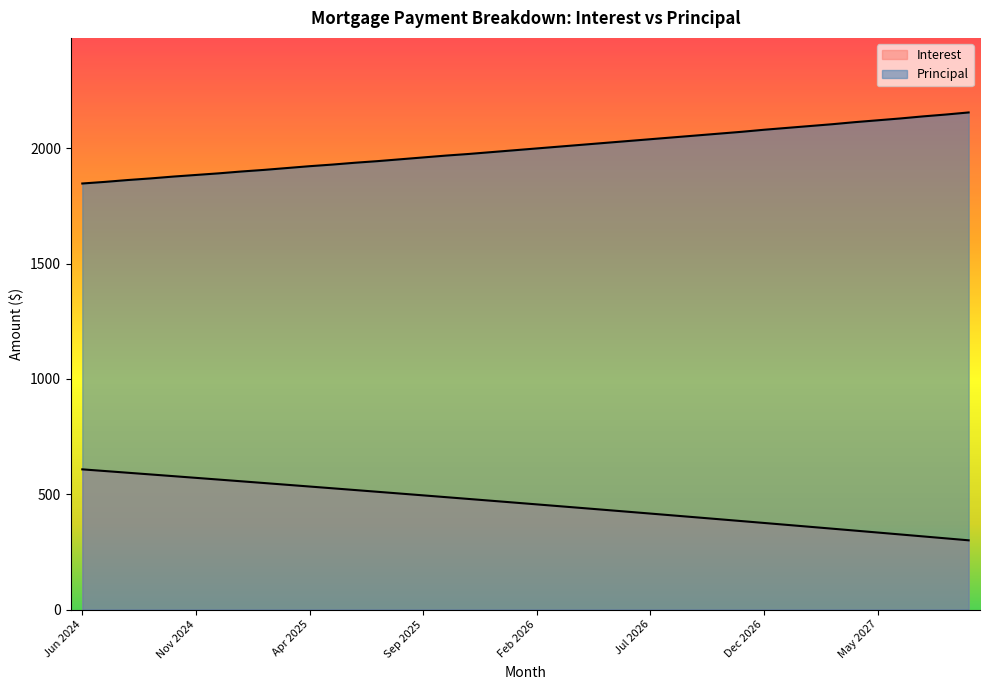

What value does the Principal series have at Dec 2026?

2080.0